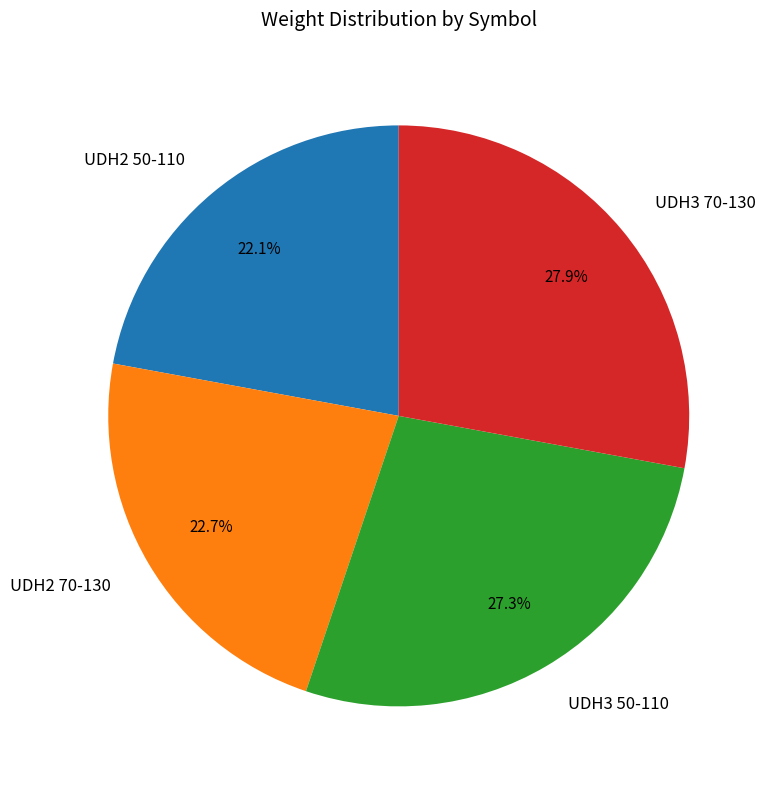

What is the ratio of the value at UDH2 70-130 to the value at UDH3 70-130?

0.8